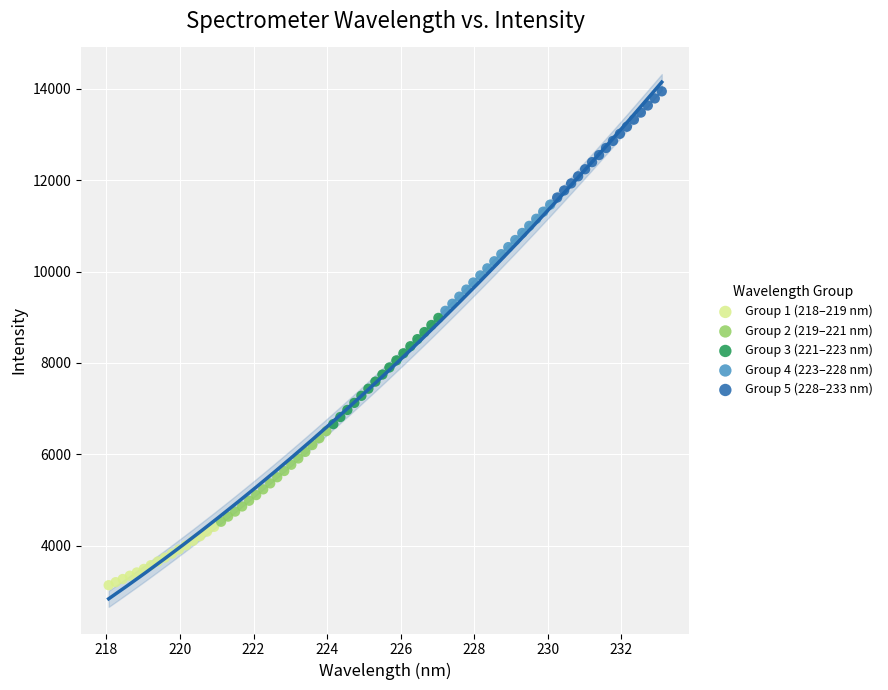

What are all the series names shown in the legend?

Group 1 (218–219 nm), Group 2 (219–221 nm), Group 3 (221–223 nm), Group 4 (223–228 nm), Group 5 (228–233 nm)